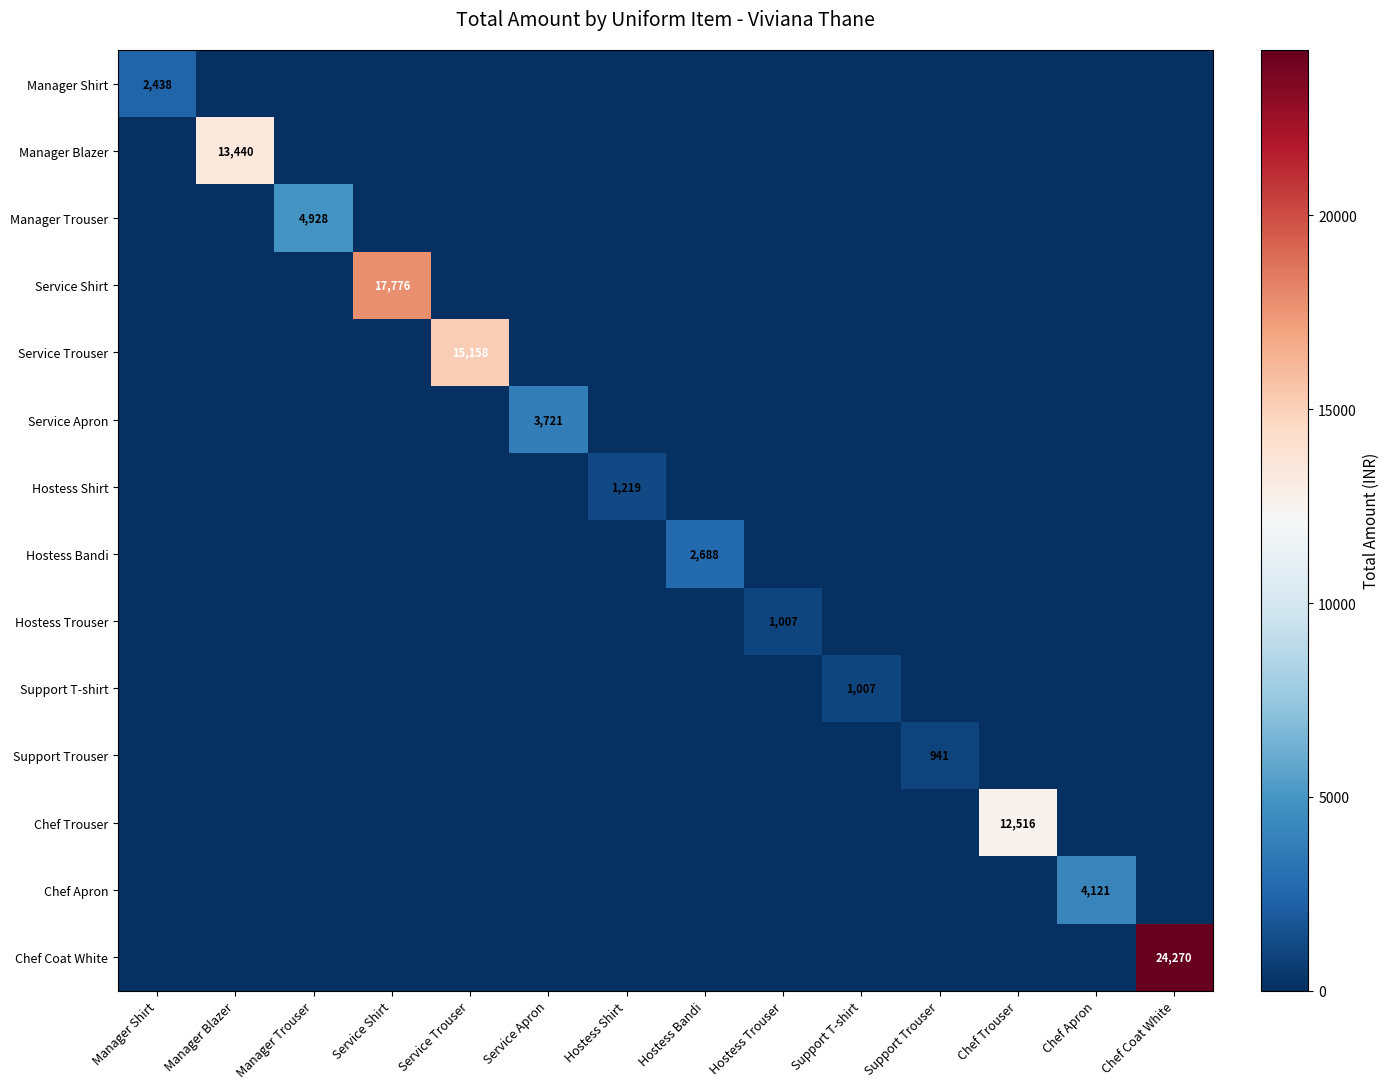

How many series are shown in this chart?

14